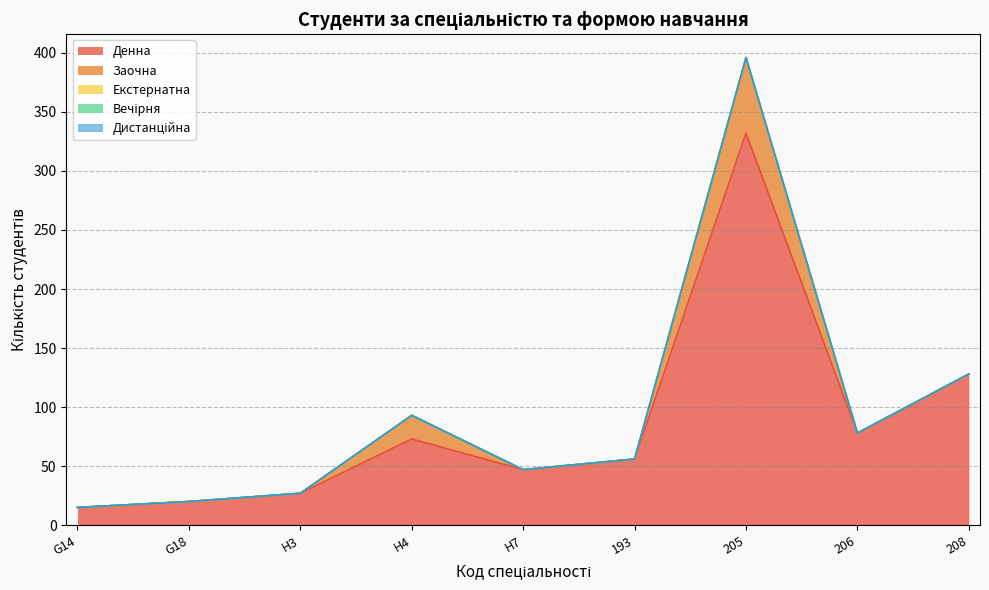

Where is Заочна nearest to the value 32?

H4